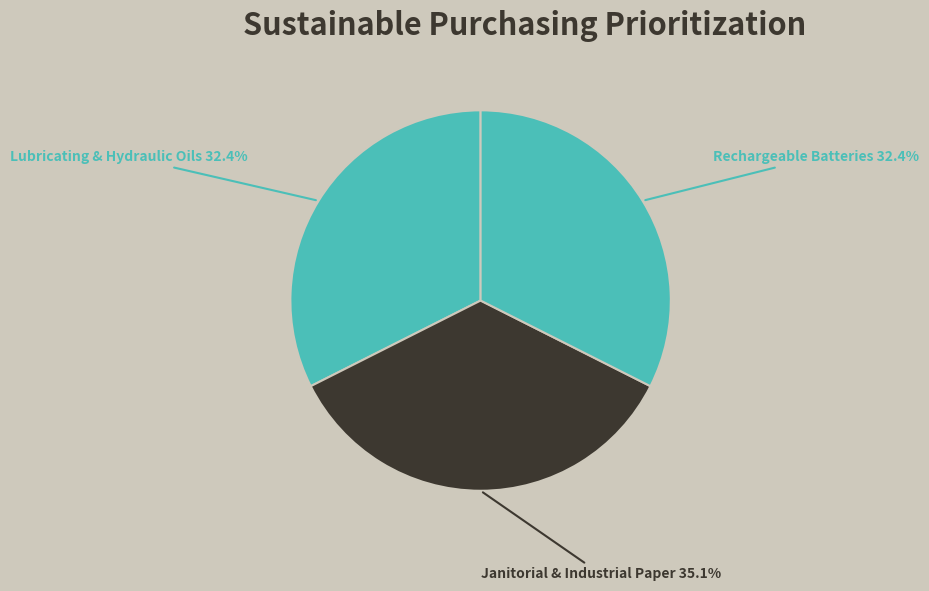

Which slice is the largest?

Janitorial & Industrial Paper